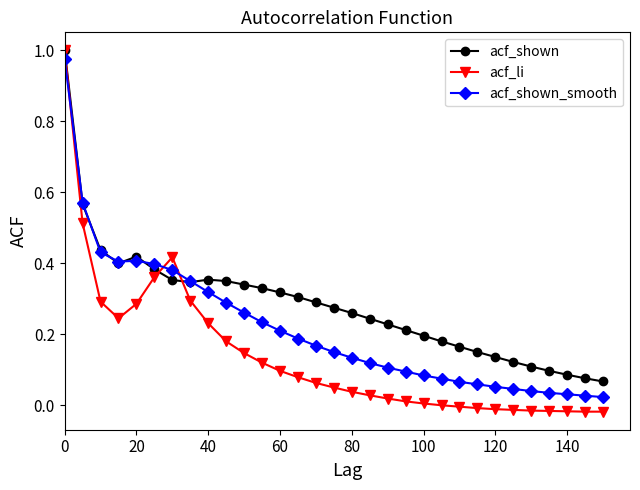

Which series has the widest spread of values?

acf_li